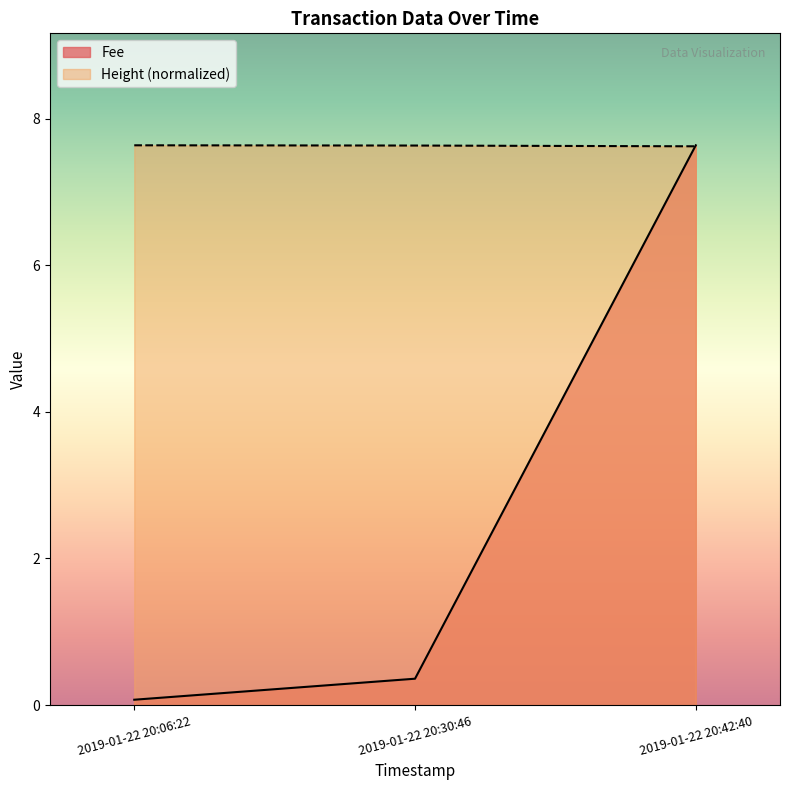

Rank the categories by Fee value from lowest to highest.

2019-01-22 20:06:22, 2019-01-22 20:30:46, 2019-01-22 20:42:40